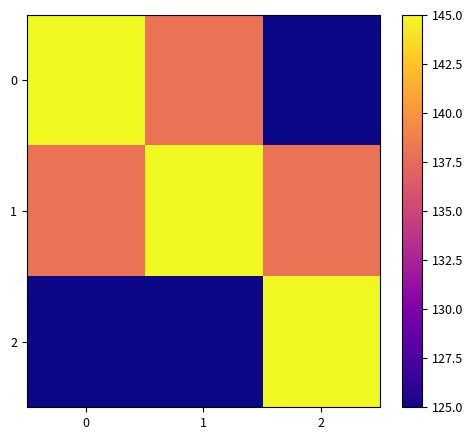

What is the greatest value displayed?

145